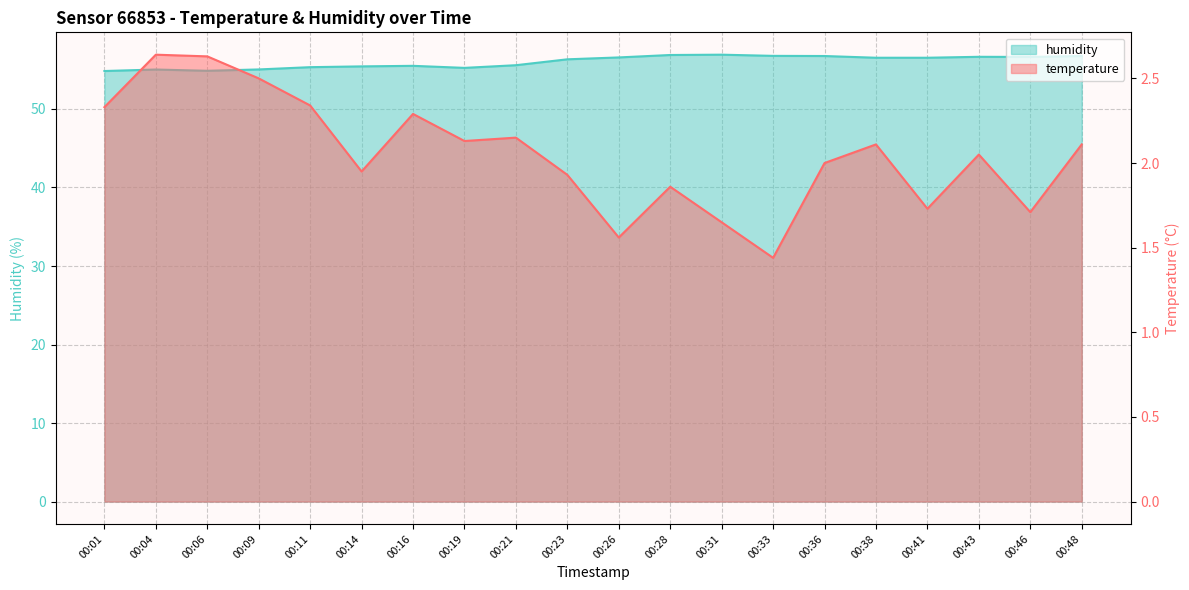

Count the number of categories in the chart.

20